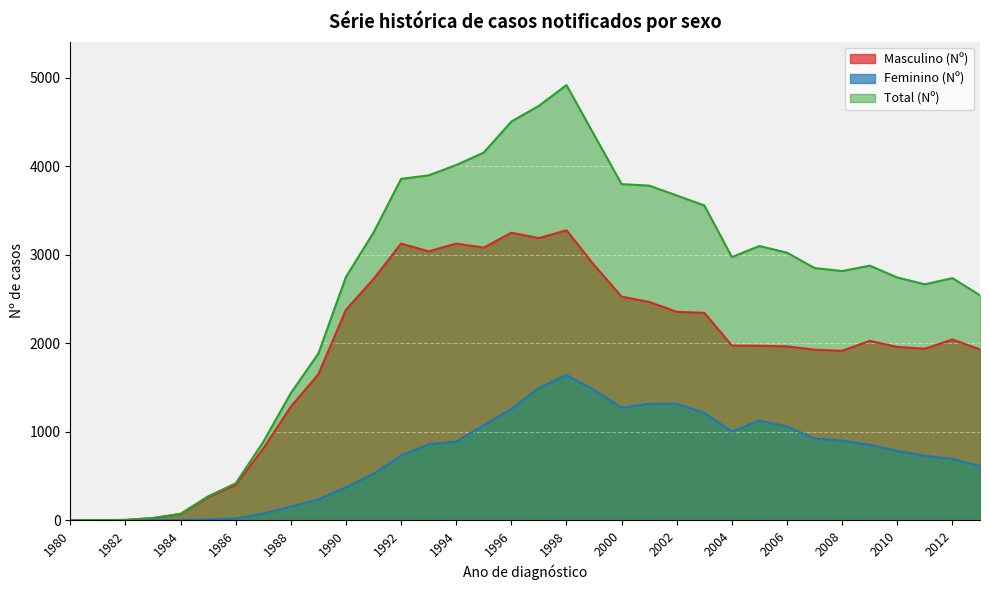

What is the average value of the Masculino (Nº) series?

1879